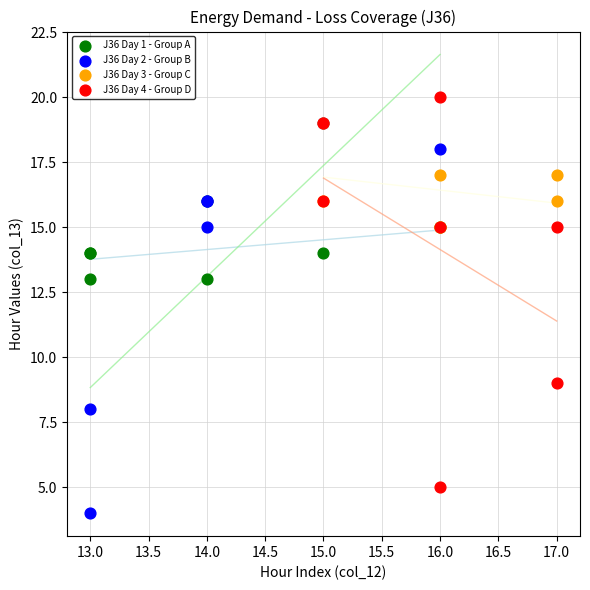

Which series reaches the minimum Y coordinate?

J36 Day 2 - Group B